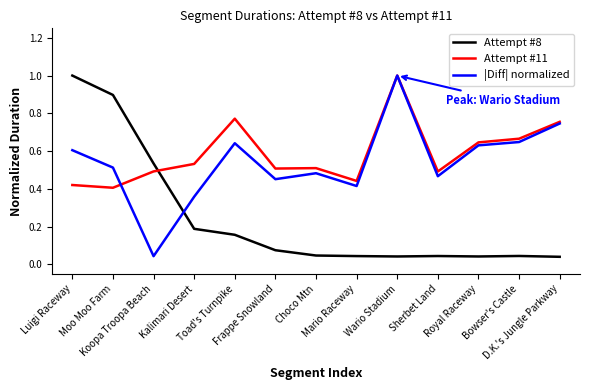

The value of Attempt #11 at Royal Raceway is 0.6. True or false?

True